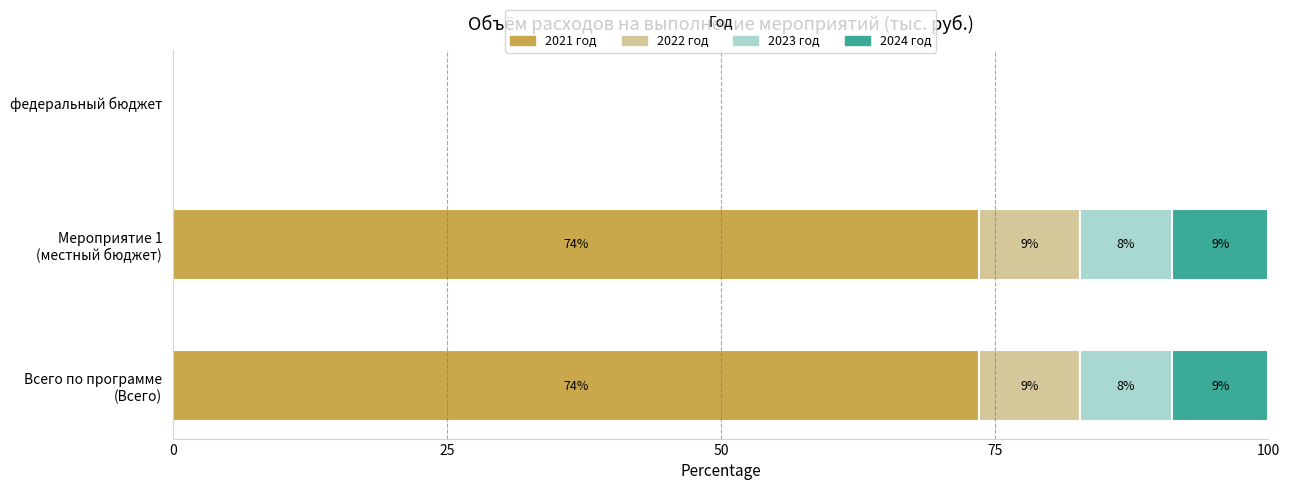

Reading left to right, what are all the values shown in this chart?

2021 год: 73.6	73.6	0.0
2022 год: 9.2	9.2	0.0
2023 год: 8.5	8.5	0.0
2024 год: 8.8	8.8	0.0